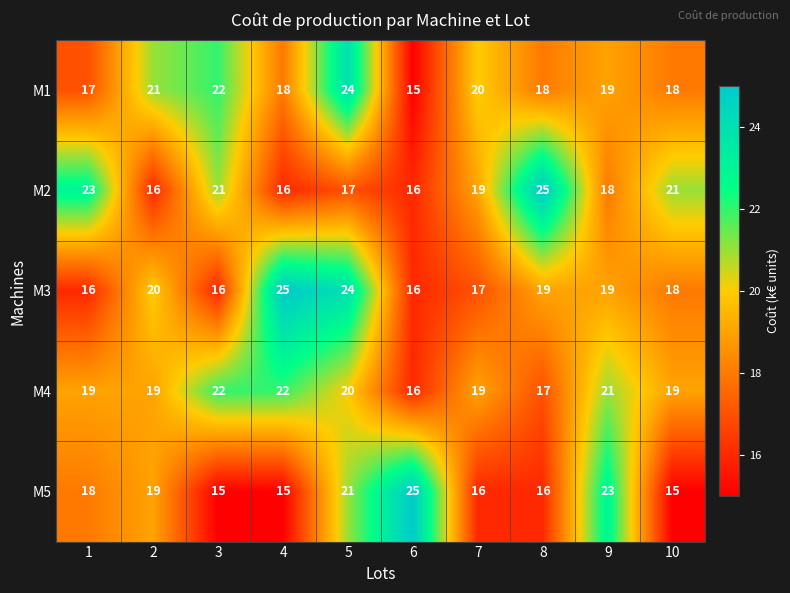

How many values in the M2 series are below 19?

5